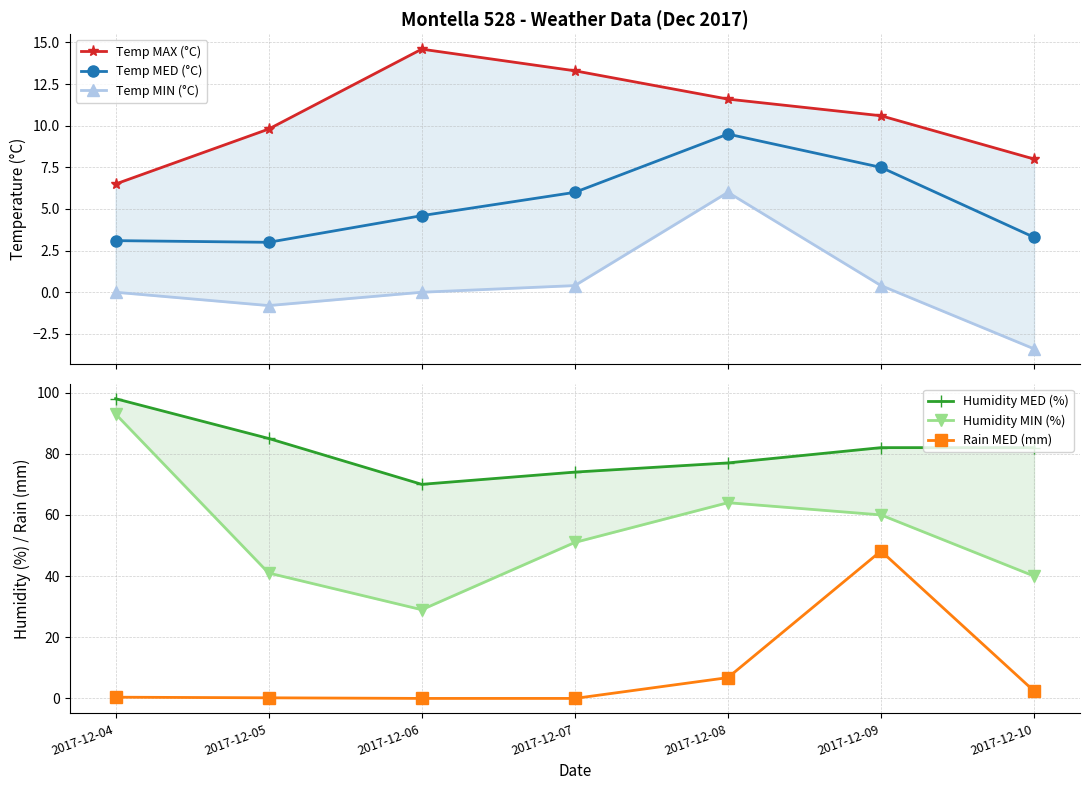

Where is Humidity MIN (%) nearest to the value 61?

2017-12-09